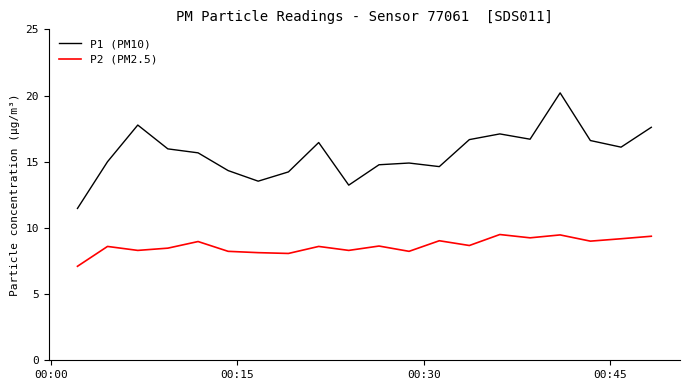

What is the difference between the maximum and minimum values in the P2 (PM2.5) series?

2.4